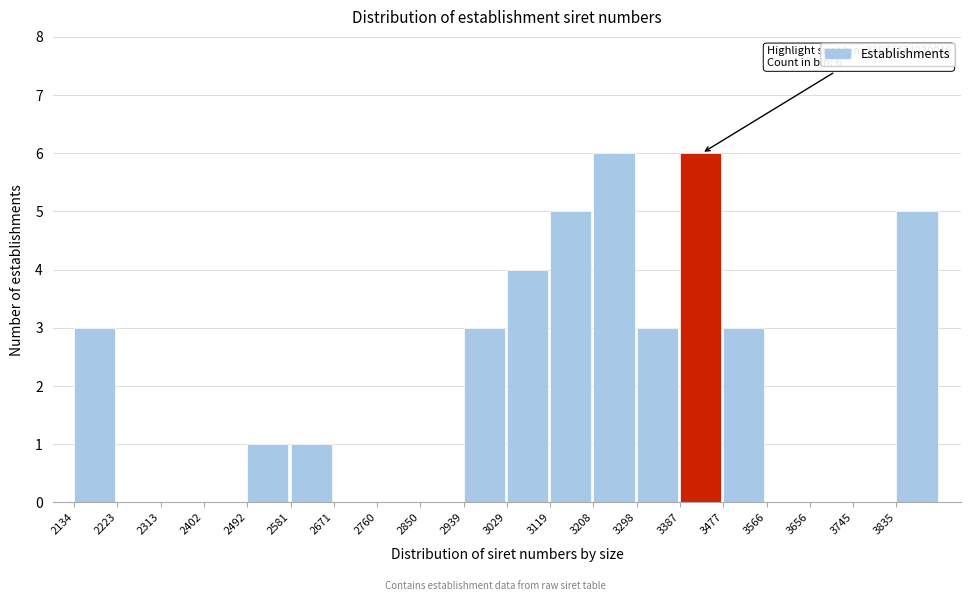

Reading right to left, extract all data points from this chart.

3835=5	3745=0	3656=0	3566=0	3477=3	3387=6	3298=3	3208=6	3119=5	3029=4	2939=3	2850=0	2760=0	2671=0	2581=1	2492=1	2402=0	2313=0	2223=0	2134=3